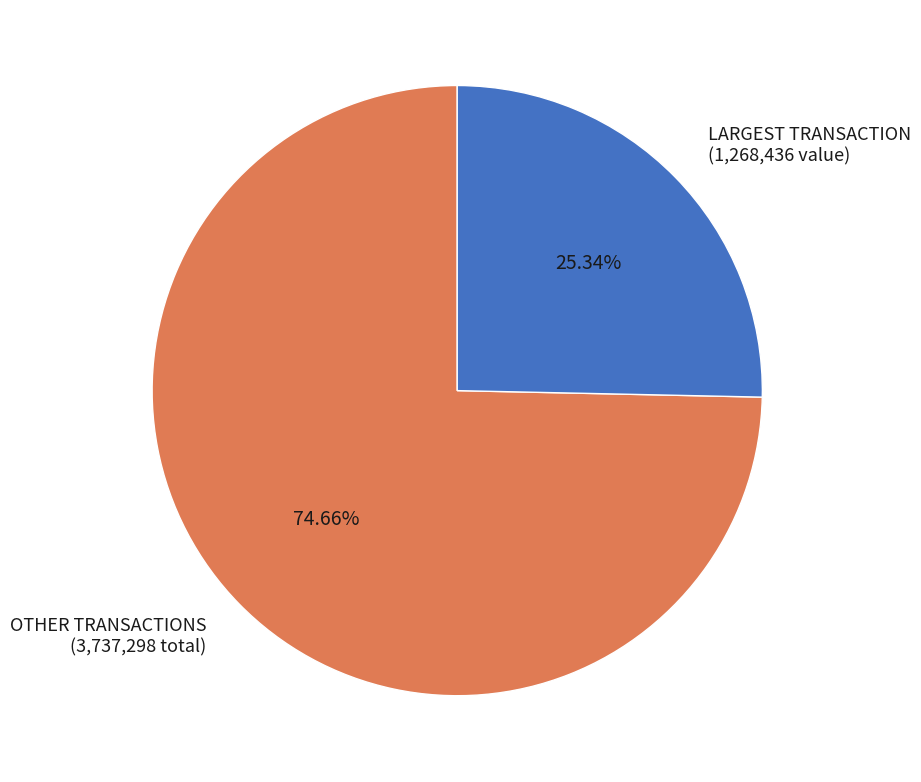

Rank the categories by value from lowest to highest.

LARGEST TRANSACTION (1,268,436 value), OTHER TRANSACTIONS (3,737,298 total)